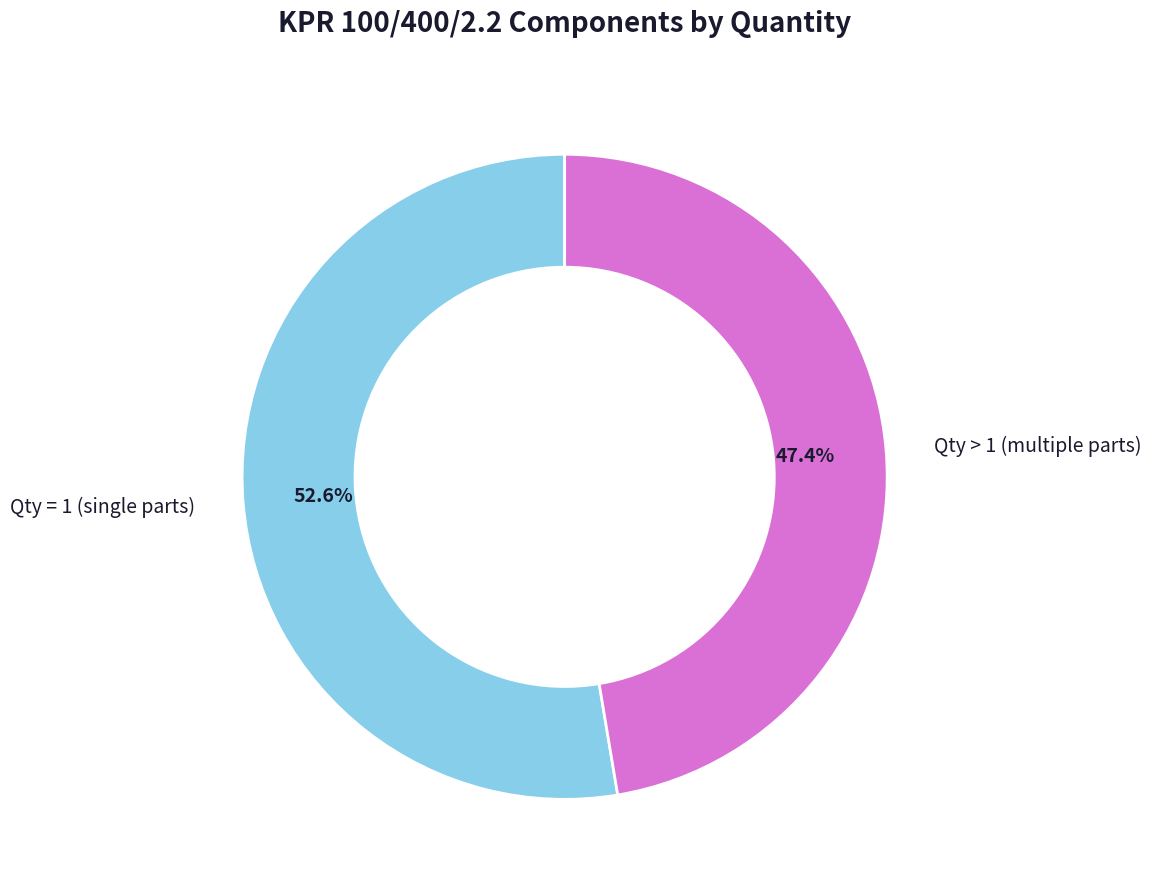

Is the sum of Qty > 1 (multiple parts) and Qty = 1 (single parts) greater than half?

Yes